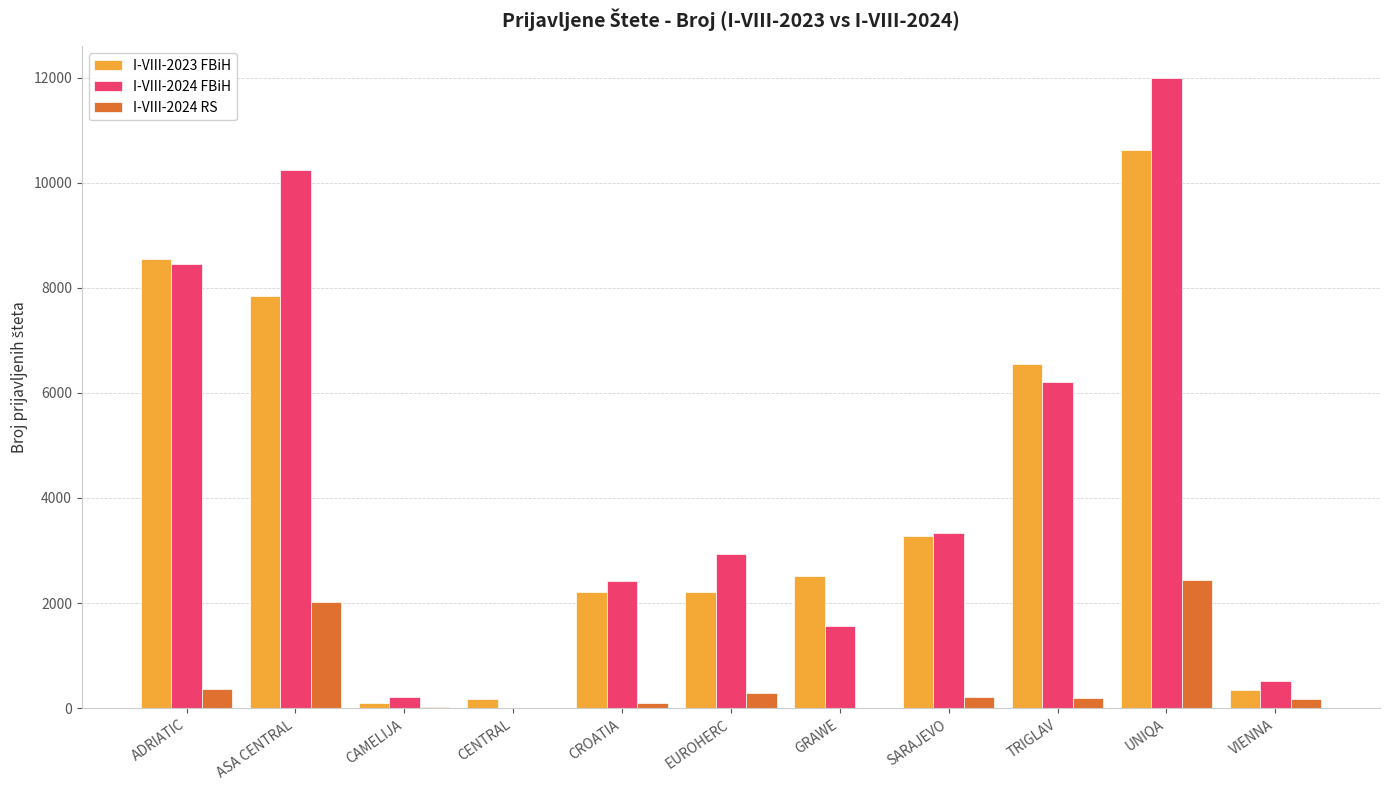

What is the total value across all series at CAMELIJA?

321